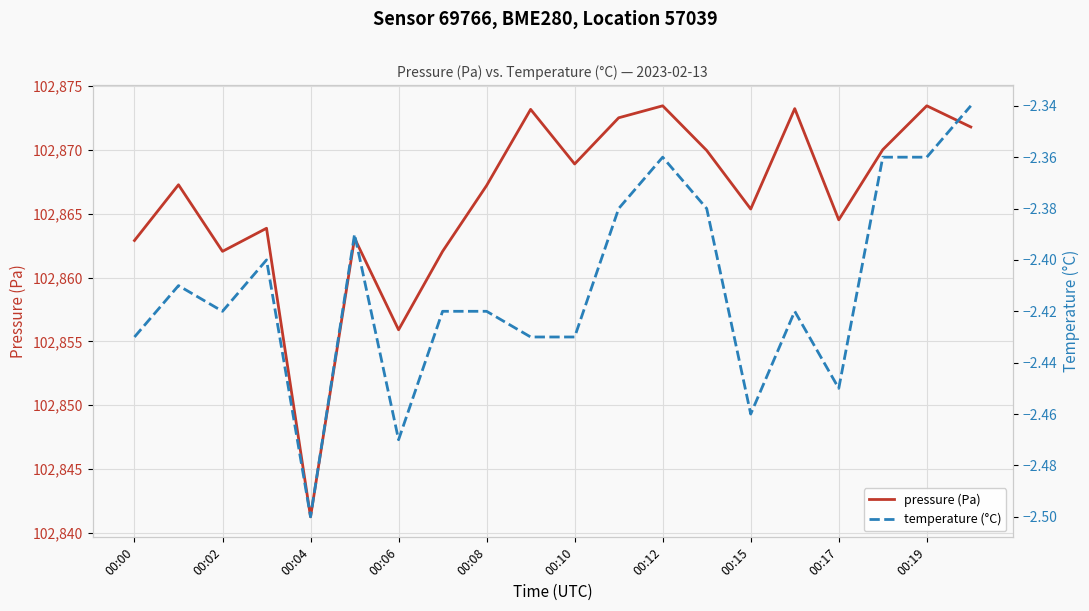

What is the label of the 18th point from the left?

17